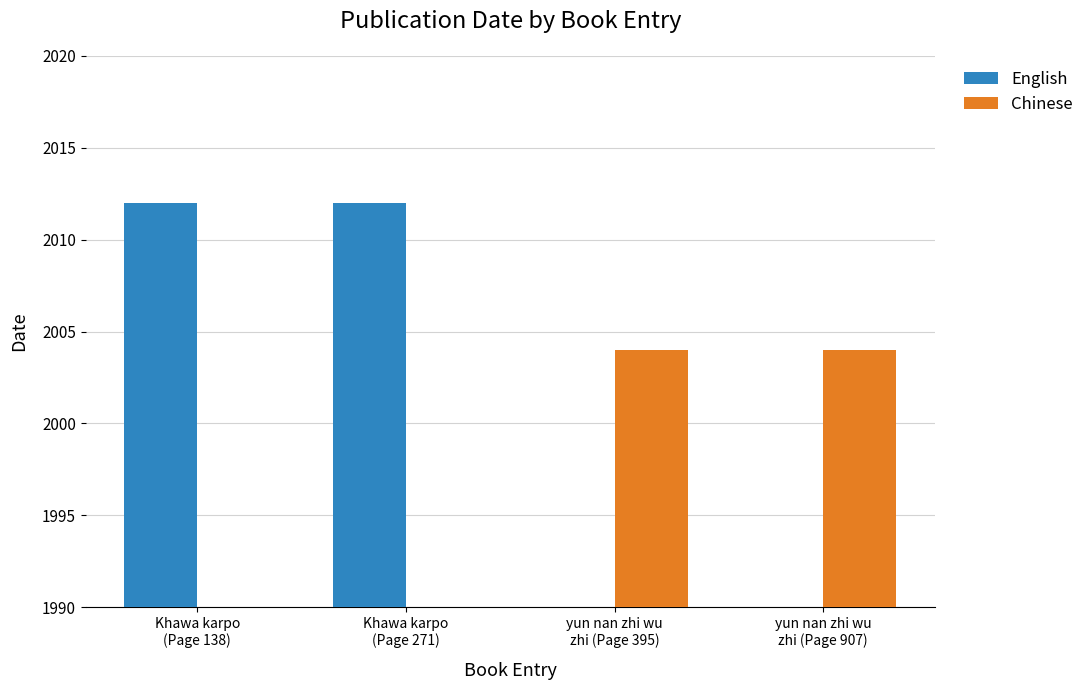

How many values in Chinese are above zero?

2